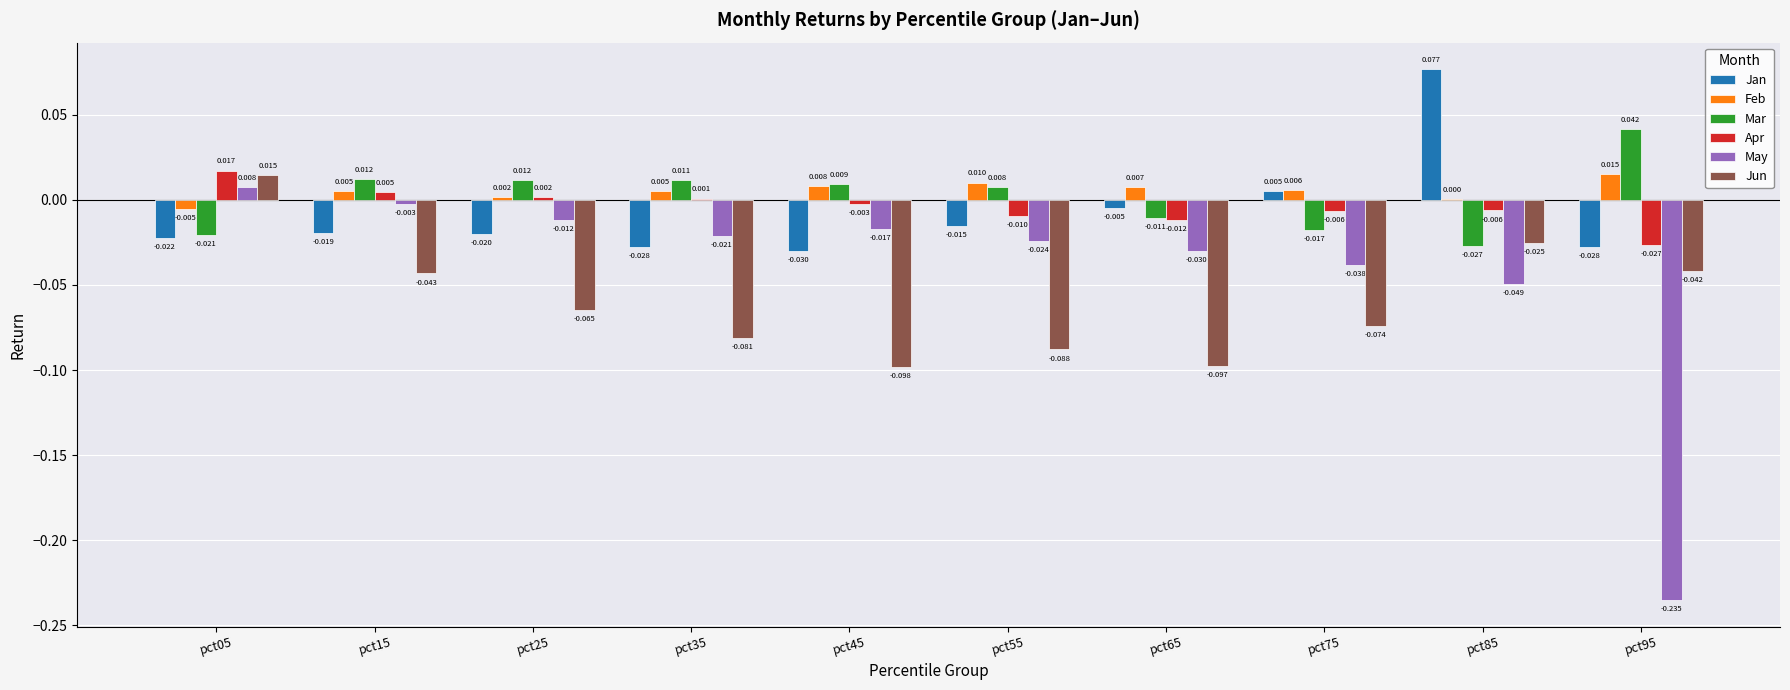

Which series has the largest total across all categories?

Feb